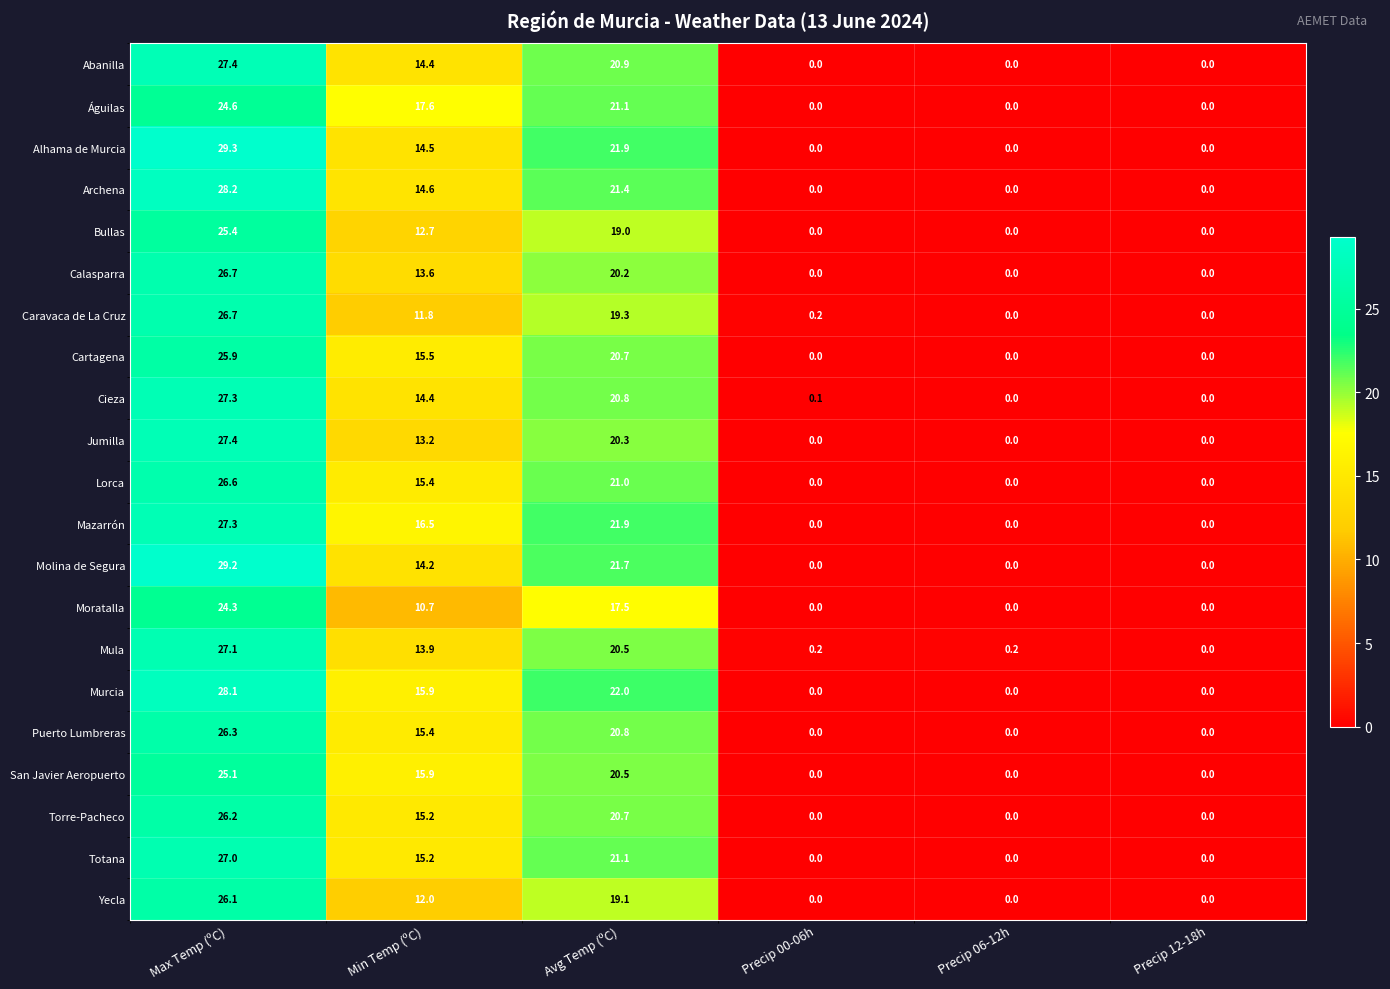

How many categories are shown in the chart?

6